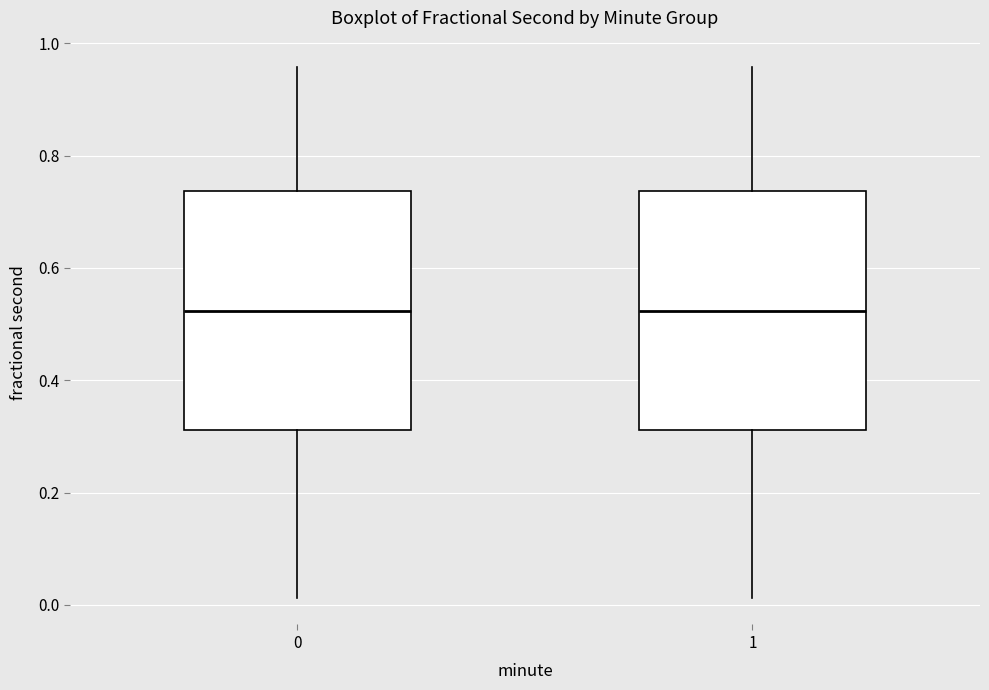

Reading left to right, transcribe this box plot: for each box, give where its median line is, the range the box spans, and where its two whiskers end, as read against the y-axis. The values are not printed on the chart, so give them approximately, as read against the axis.

0: median 0.52, box 0.32 to 0.74, whiskers 0.02 to 0.96
1: median 0.52, box 0.32 to 0.74, whiskers 0.02 to 0.96